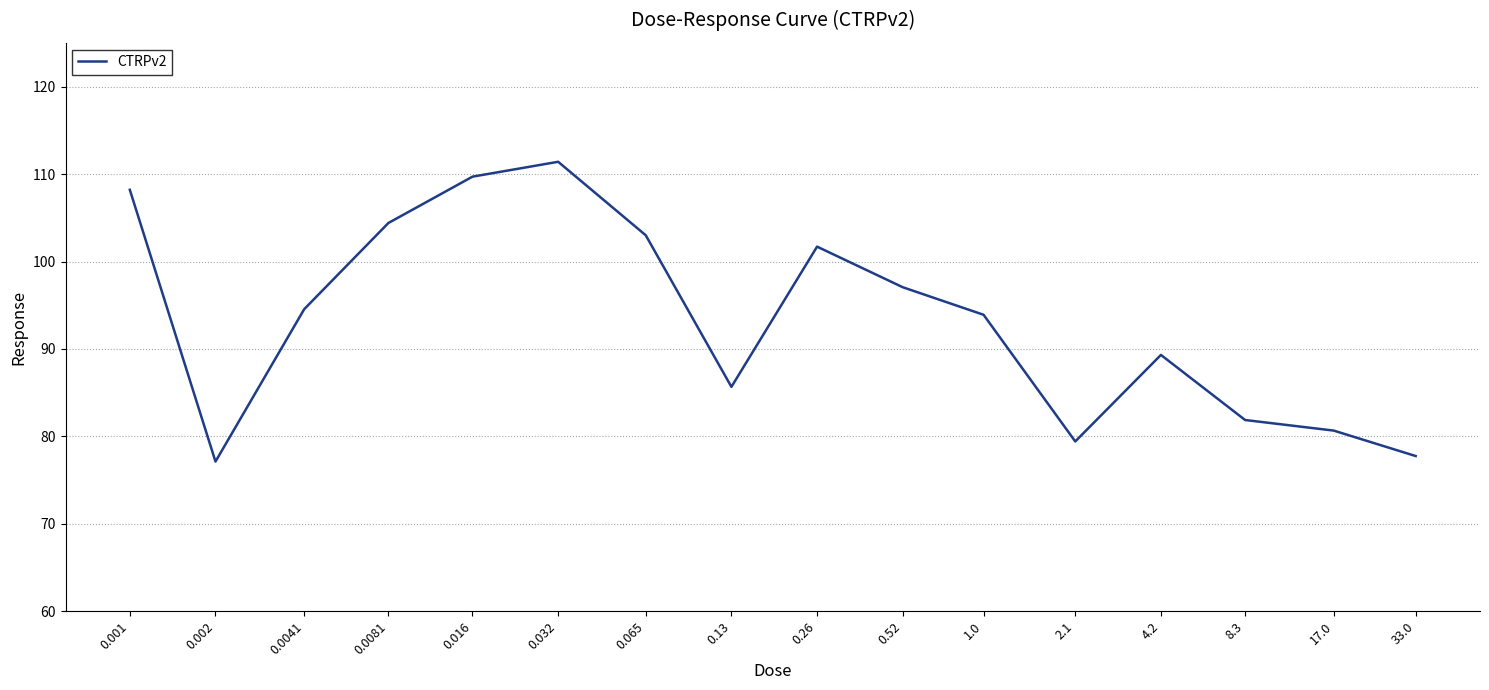

What position from the right is 0.016?

12